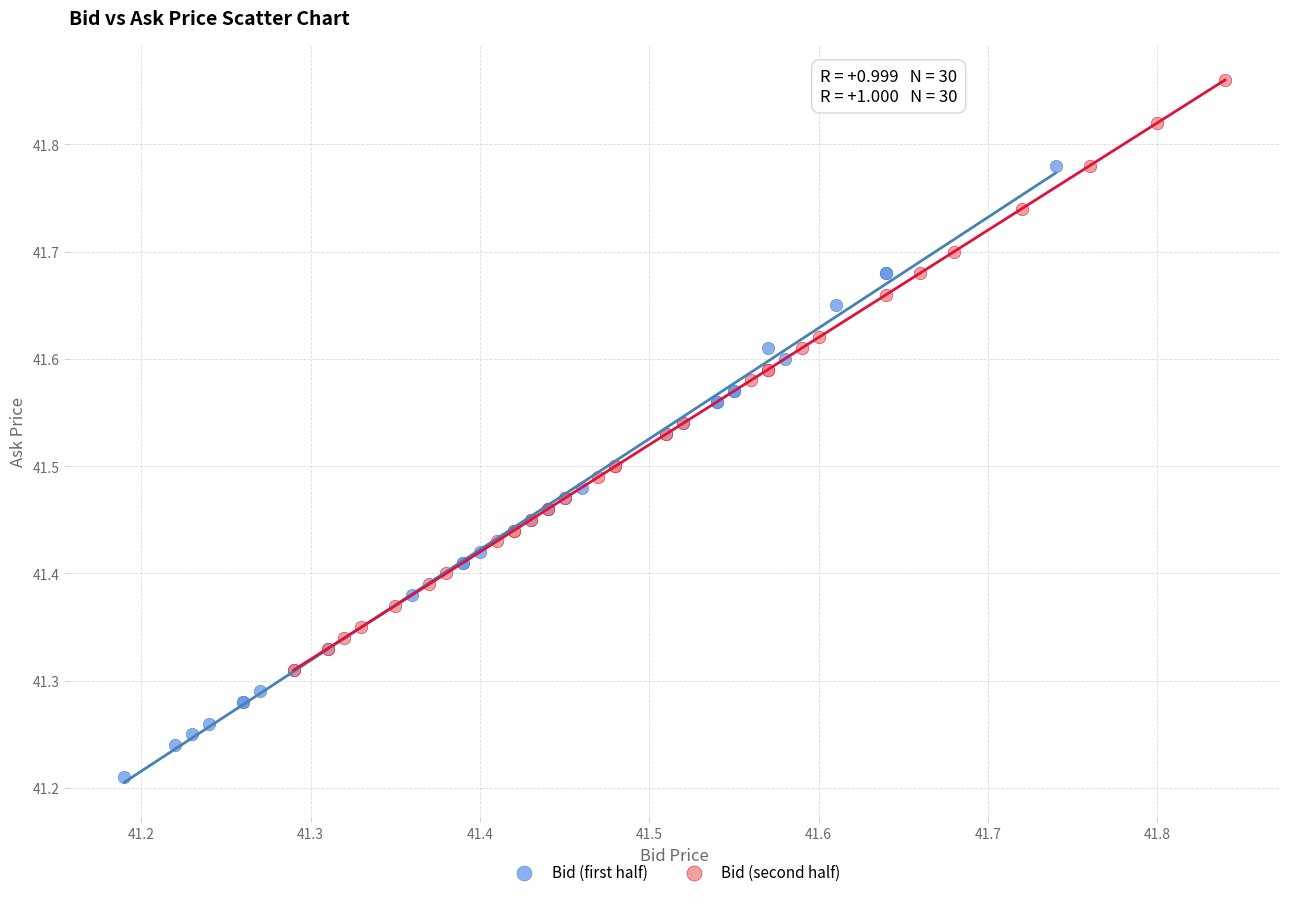

Which series has the widest spread of Y values?

Bid (first half)